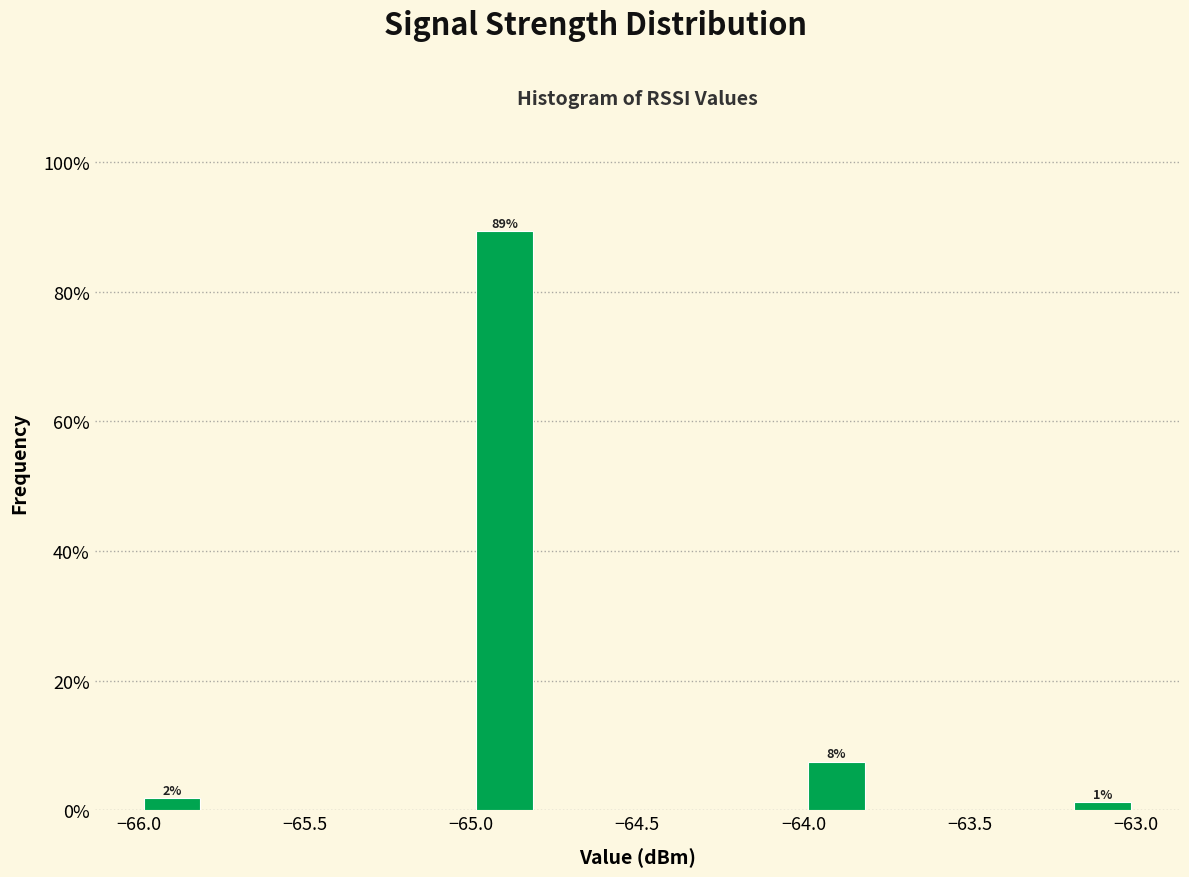

Which range on the x-axis has the tallest bar?

-65.0 to -64.8